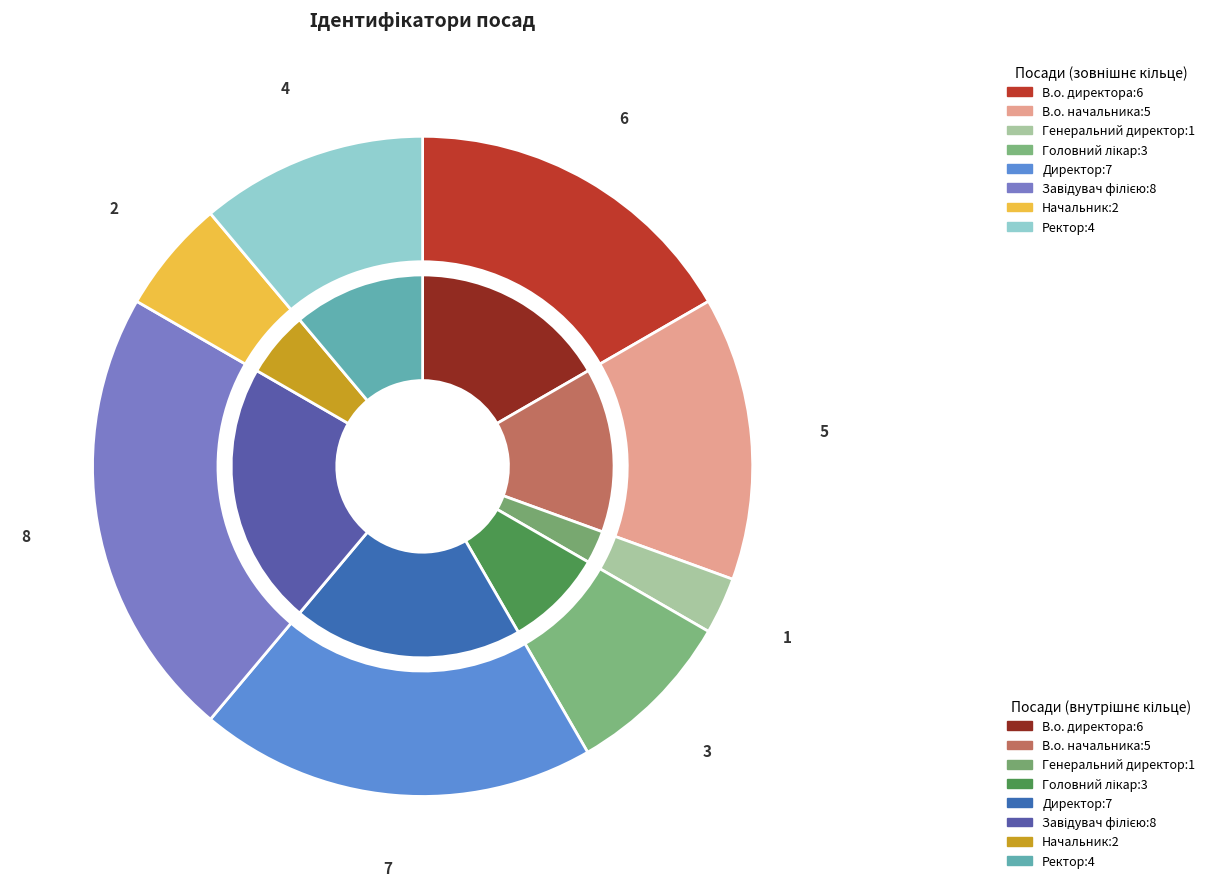

What is the largest slice in the pie chart?

Завідувач філією